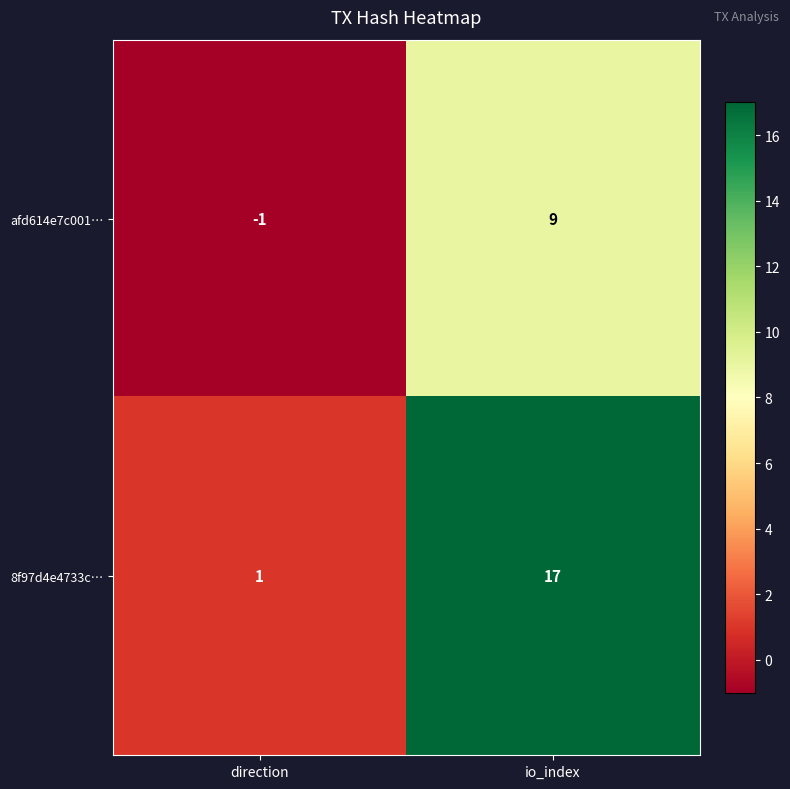

At which label is afd614e7c001… closest to 4?

direction